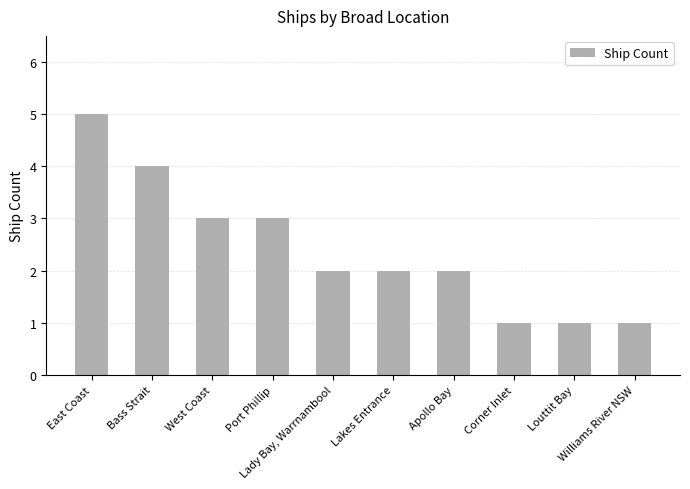

What is the sum of the values at Lakes Entrance and West Coast?

5